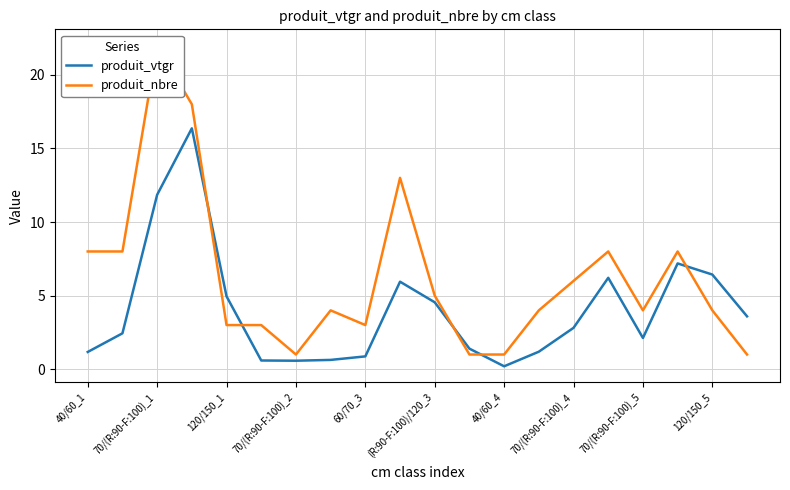

What is the maximum value for produit_vtgr?

16.4